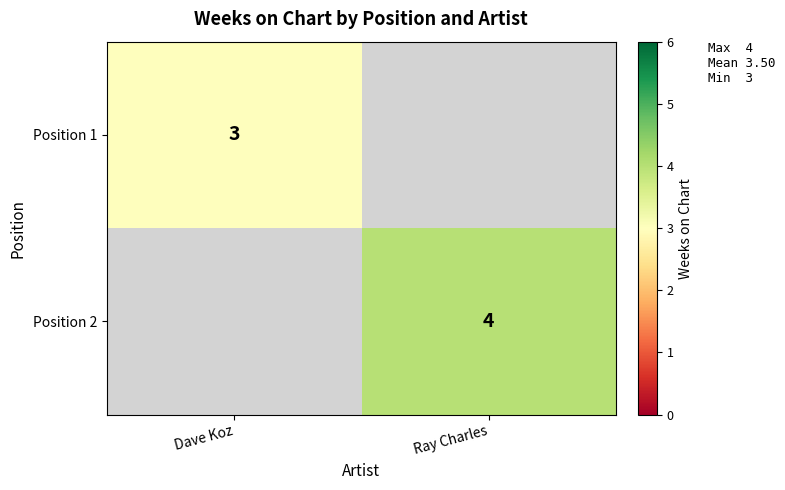

Is the value of Position 2 at Ray Charles greater than the value of Position 1 at Dave Koz?

Yes